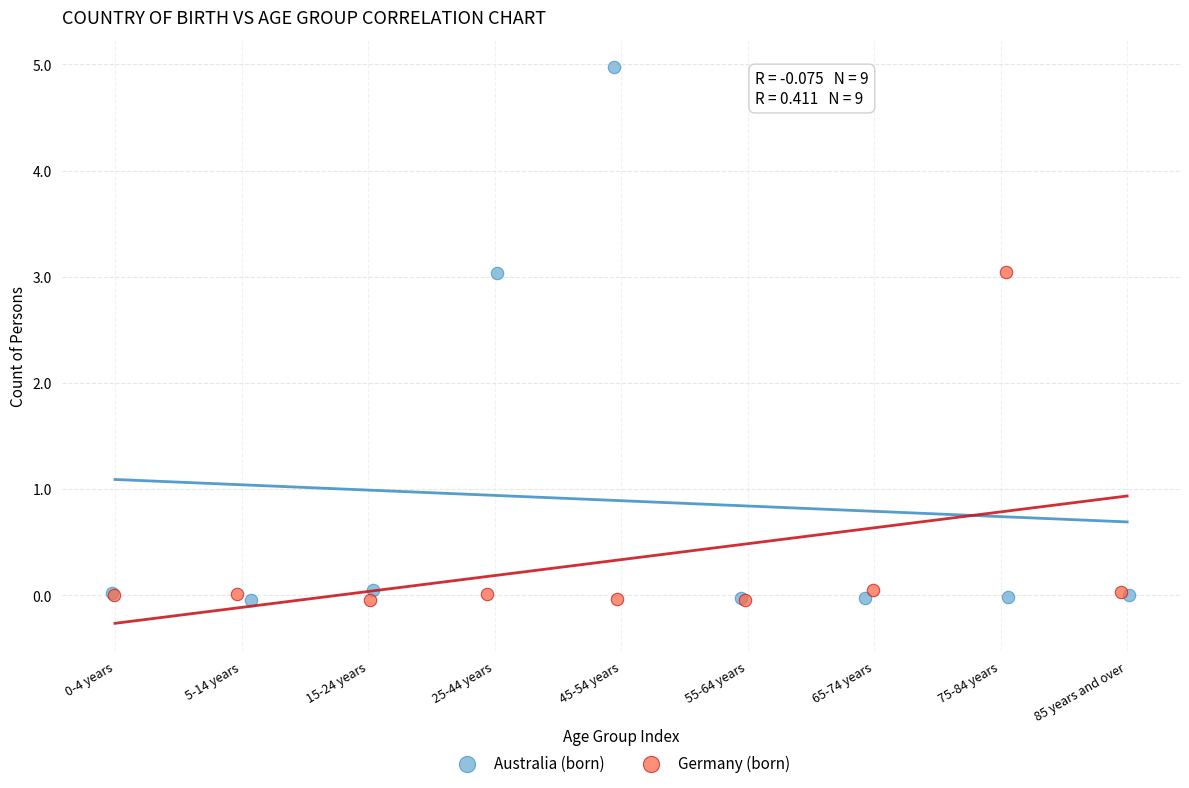

What are all the series names shown in the legend?

Australia (born), Germany (born)